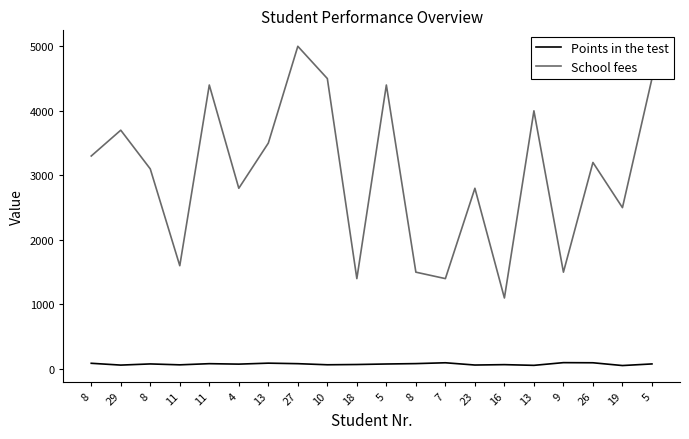

Is this an area chart (filled region under the line)?

No